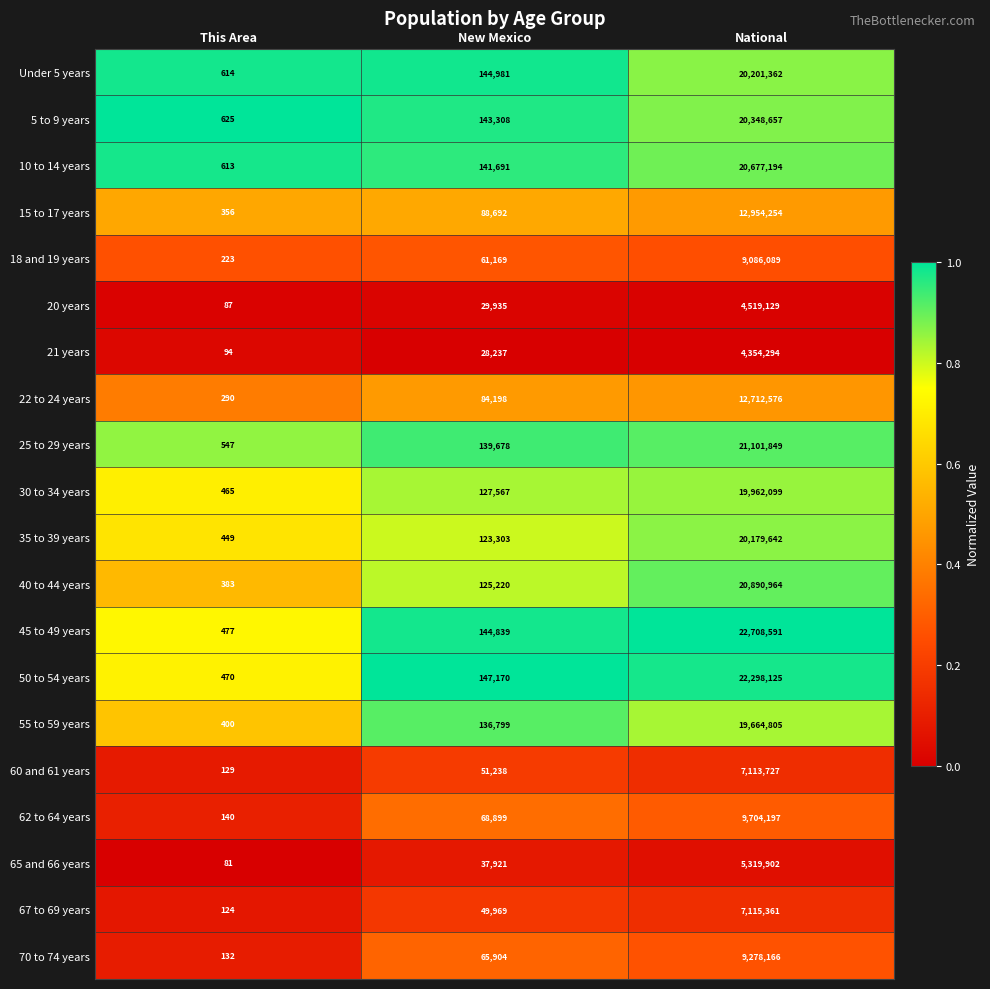

Where is 30 to 34 years nearest to the value 9981282?

New Mexico